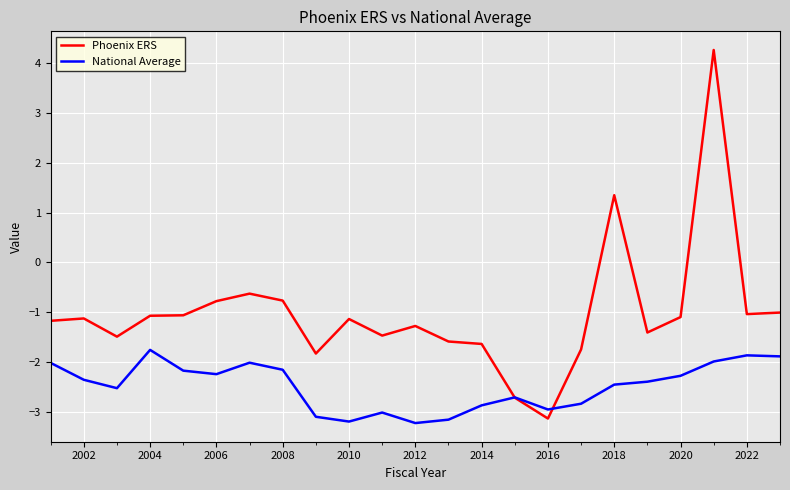

Which series has the widest spread of values?

Phoenix ERS